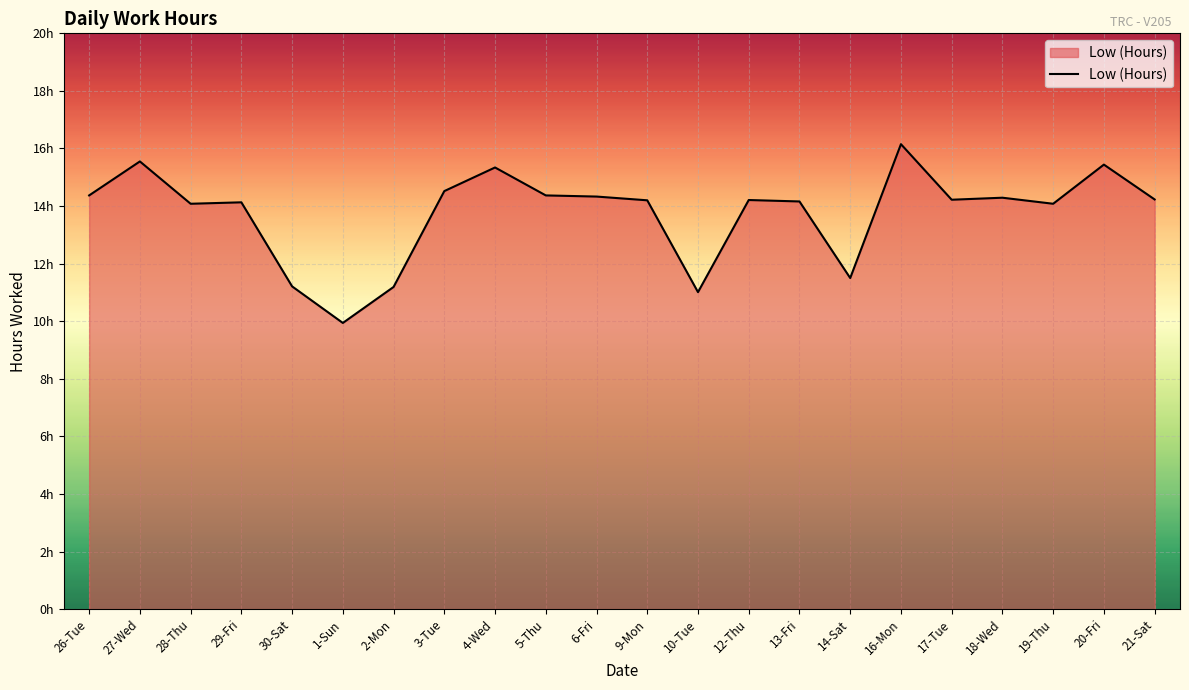

Does the chart display data point markers on the line(s)?

No